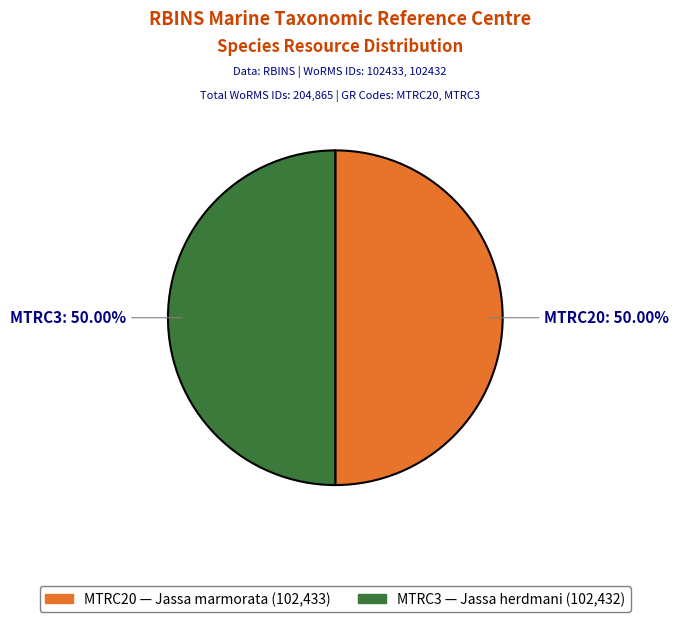

Is the sum of MTRC3 and MTRC20 greater than half?

Yes